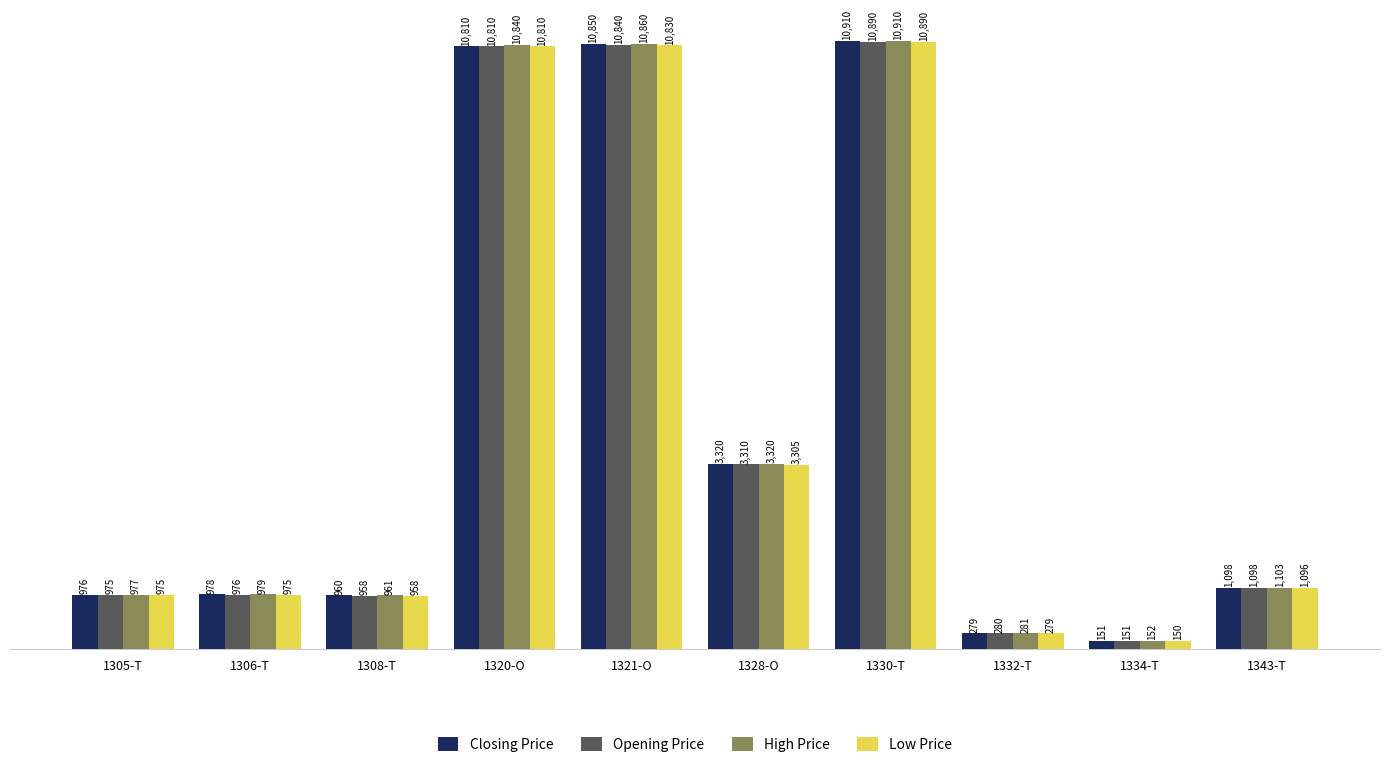

List the series in order of their overall mean, highest first.

High Price, Closing Price, Opening Price, Low Price